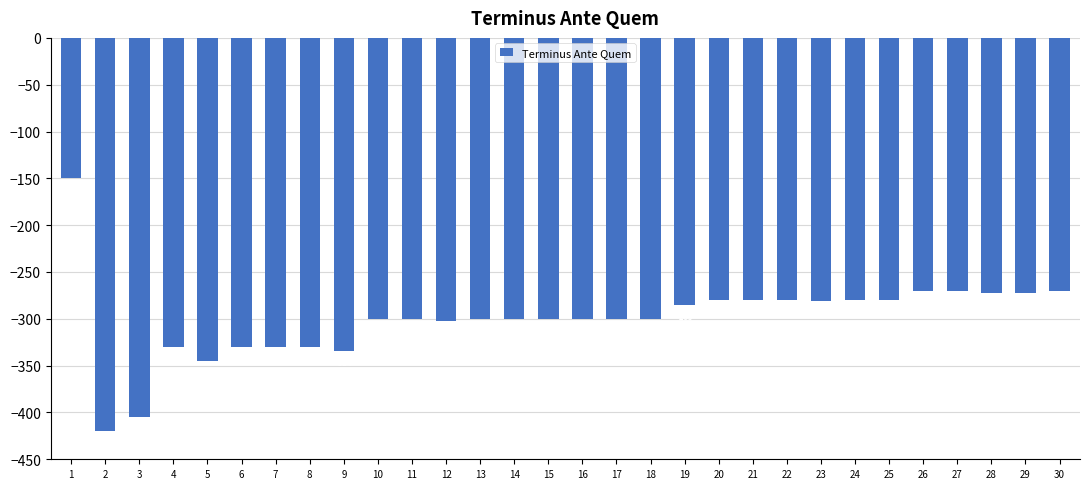

At which category does the chart reach its minimum across all series?

2